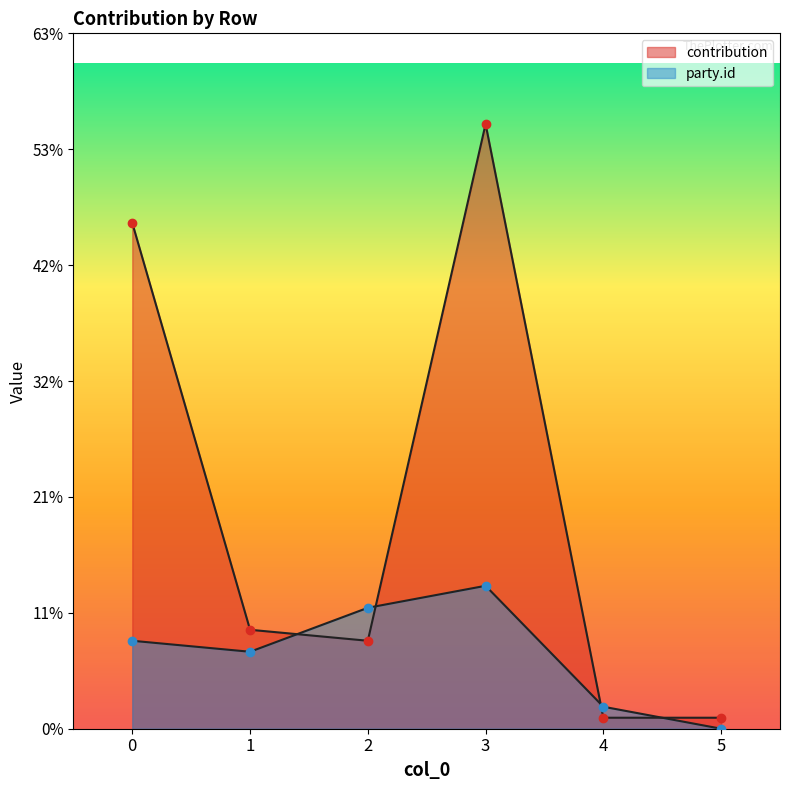

What is the value of the party.id point at the 3rd from the left?

11